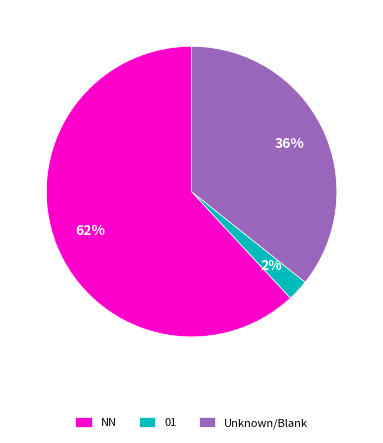

To the nearest percent, what portion does 01 represent?

2%